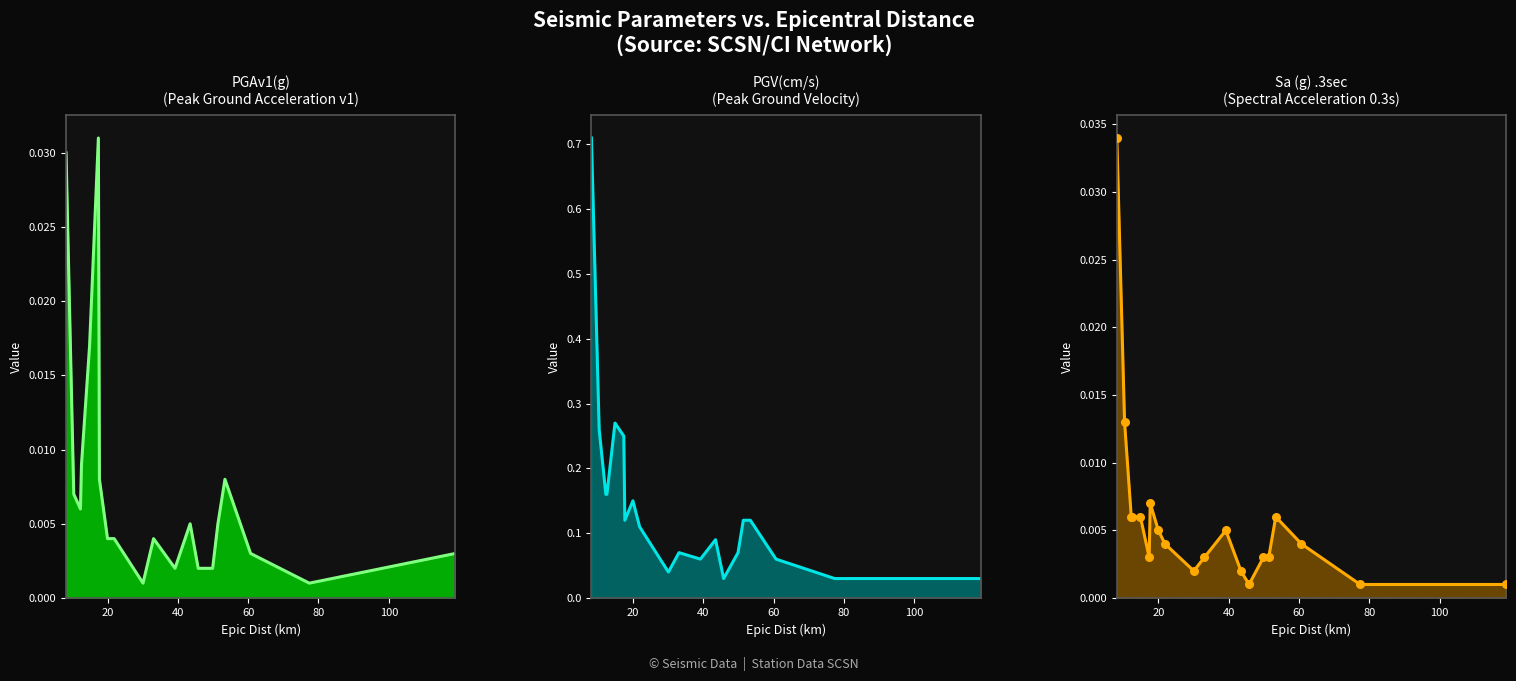

Which series reaches the minimum Y coordinate?

PGAv1(g) line